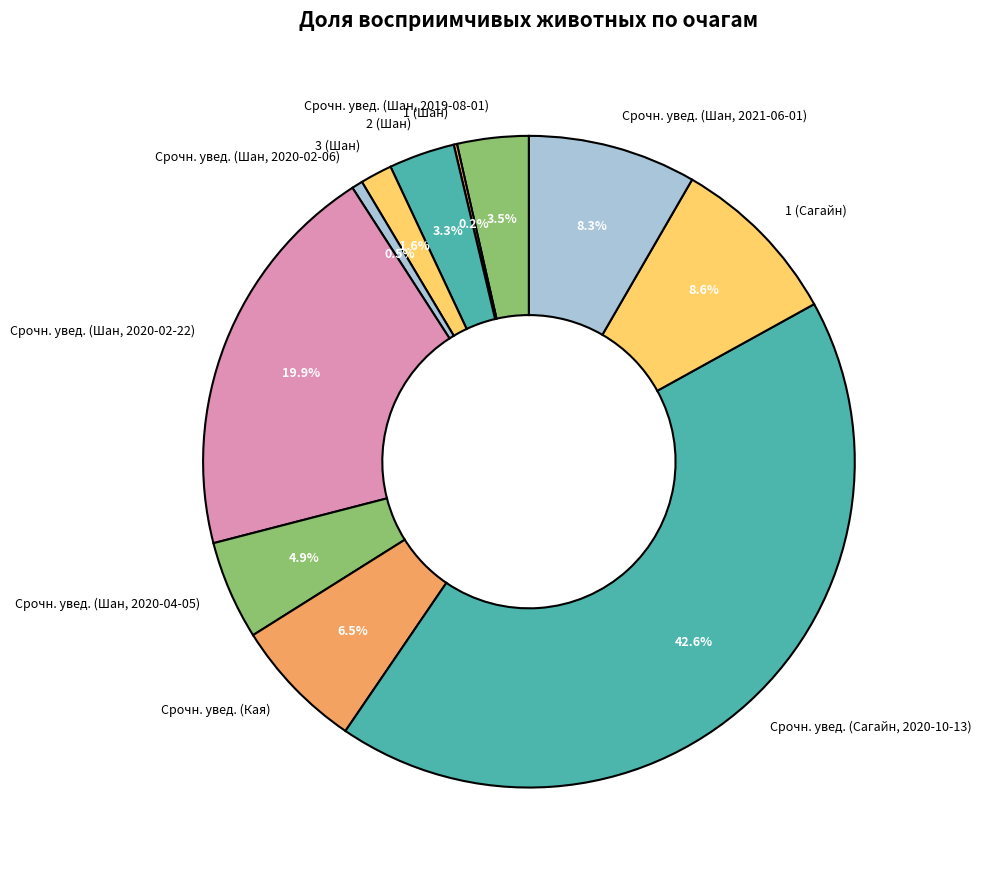

The Срочн. увед. (Шан, 2021-06-01) slice represents 1% of the pie. True or false?

False